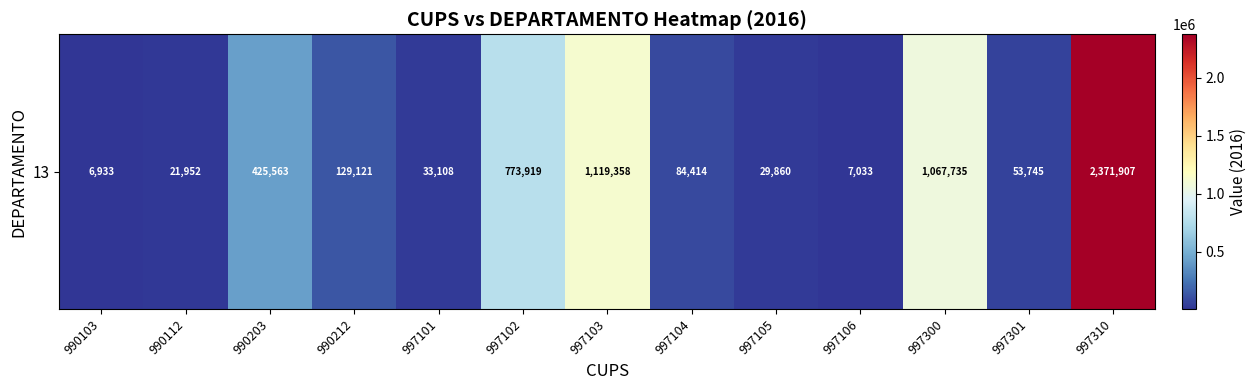

Reading right to left, list all the values displayed in this chart.

2371907	53745	1067735	7033	29860	84414	1119358	773919	33108	129121	425563	21952	6933